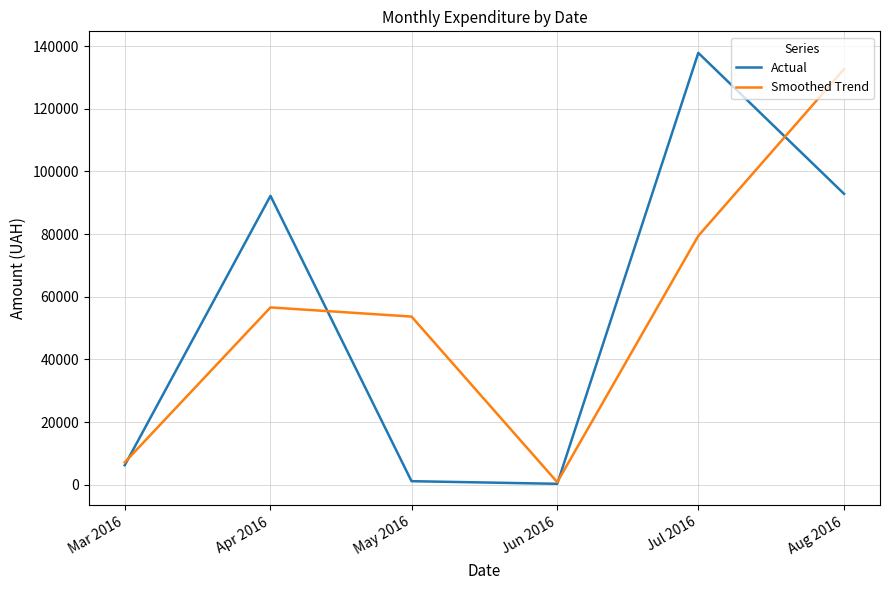

Which series has the widest spread of values?

Actual